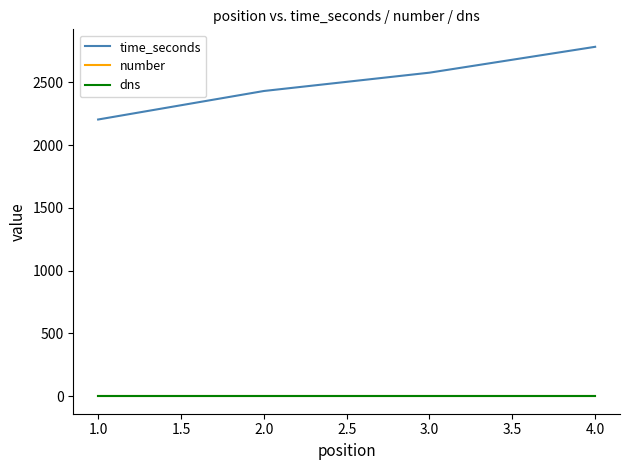

Which series has the largest range (max minus min)?

time_seconds